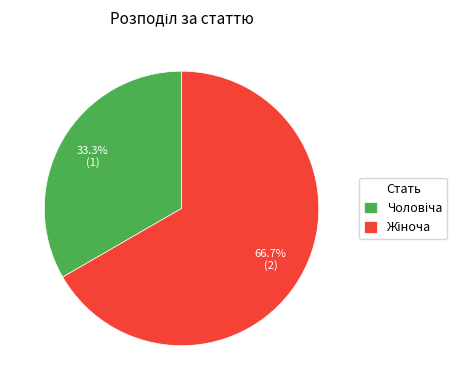

Is there any slice that represents more than half of the pie?

Yes